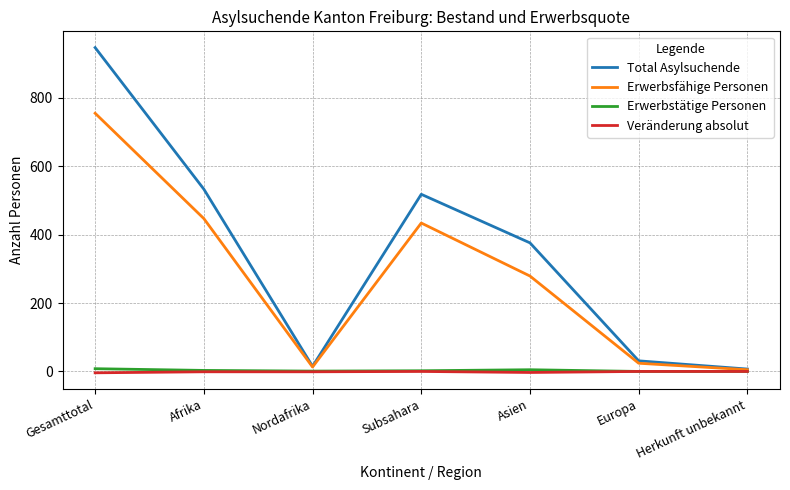

What is the greatest value displayed?

947